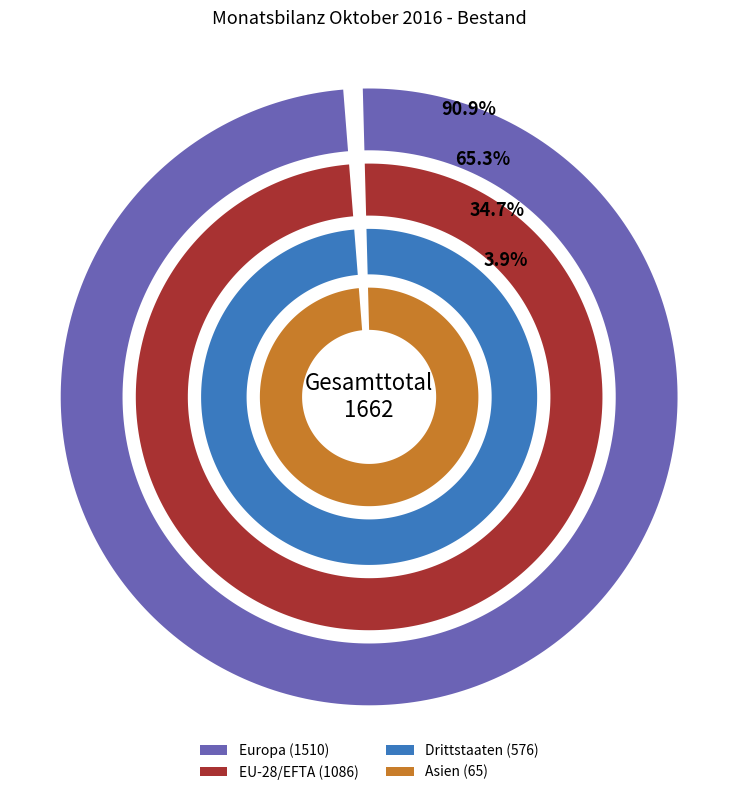

Between Drittstaaten and Europa, which is larger?

Europa